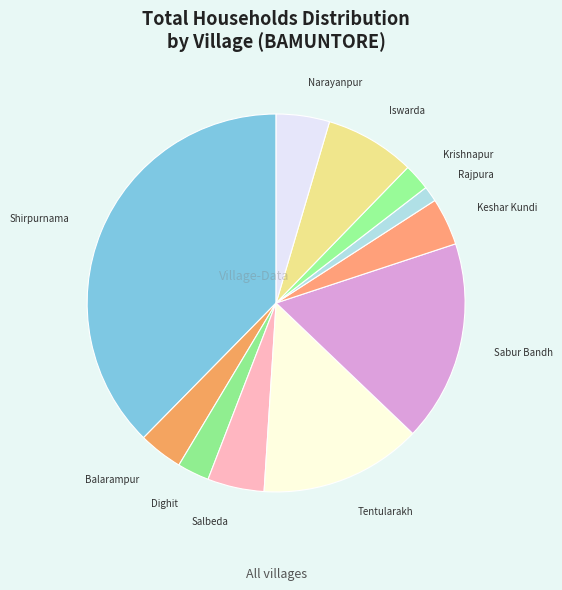

Does Krishnapur account for over 50% of the chart?

No